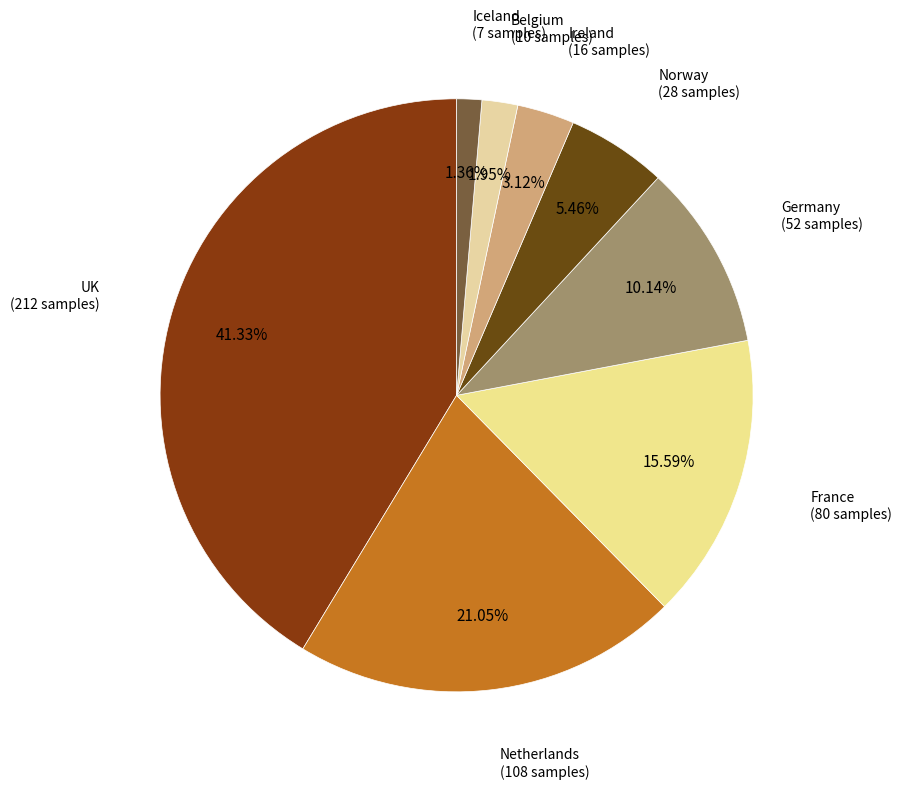

The Germany slice represents 1% of the pie. True or false?

False